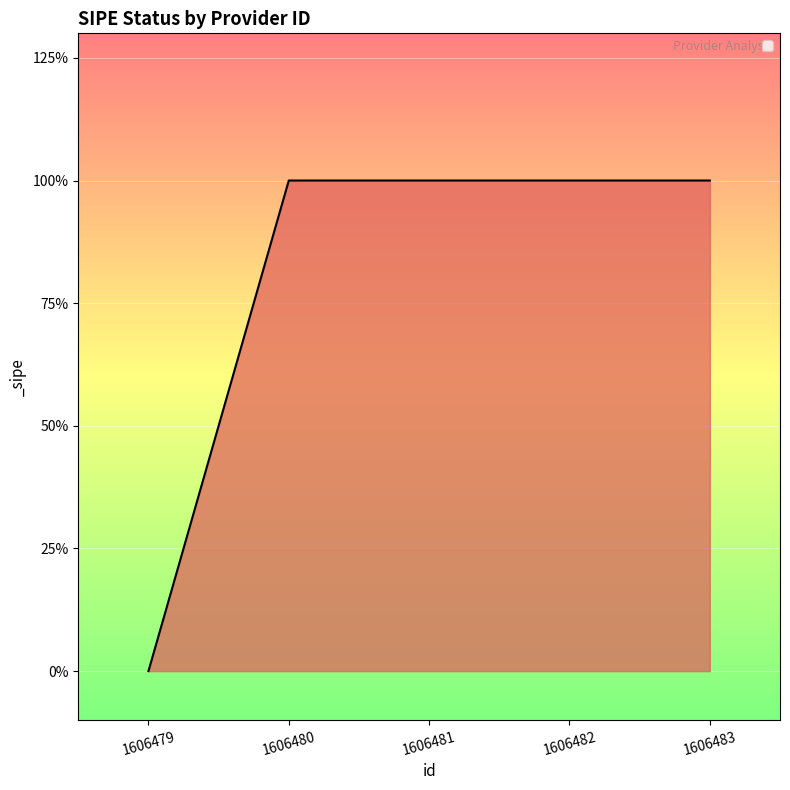

How many values are between 1 and 2?

4